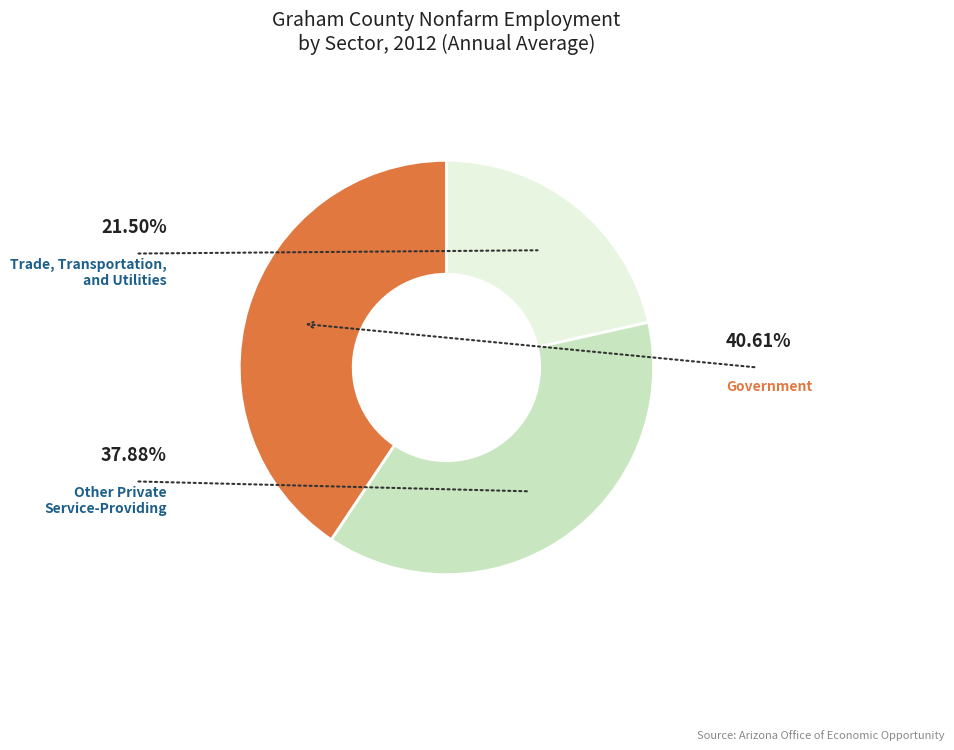

Count the number of slices in the pie.

3